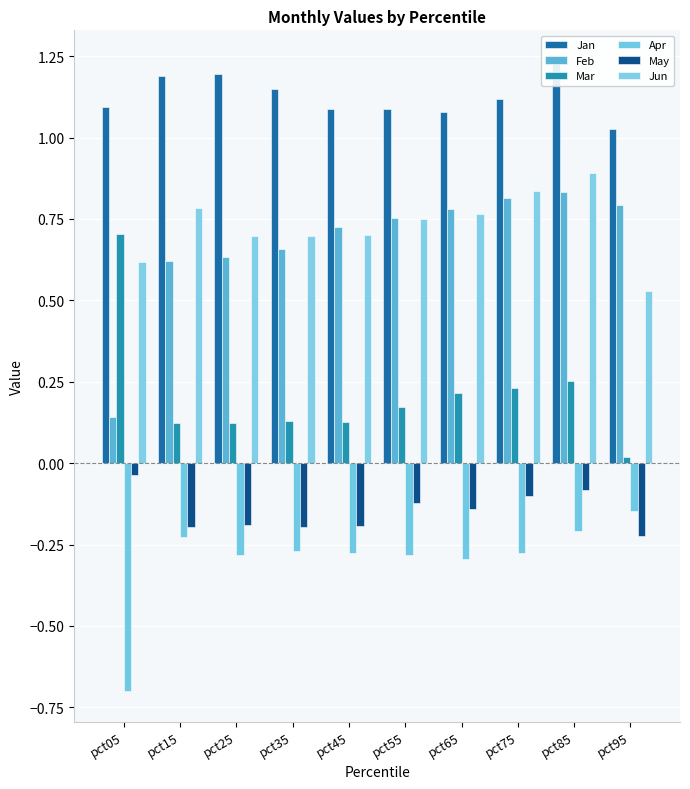

List the series in order of their peak value, highest first.

Jan, Jun, Feb, Mar, May, Apr